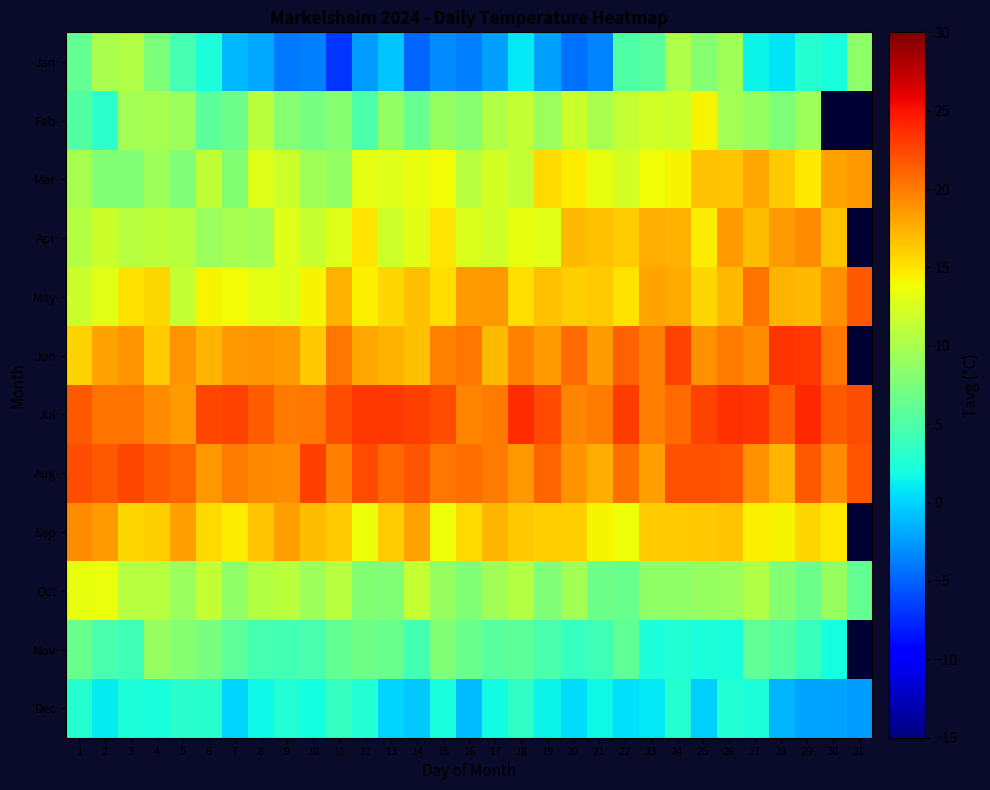

How many values in the Apr series exceed 13?

16